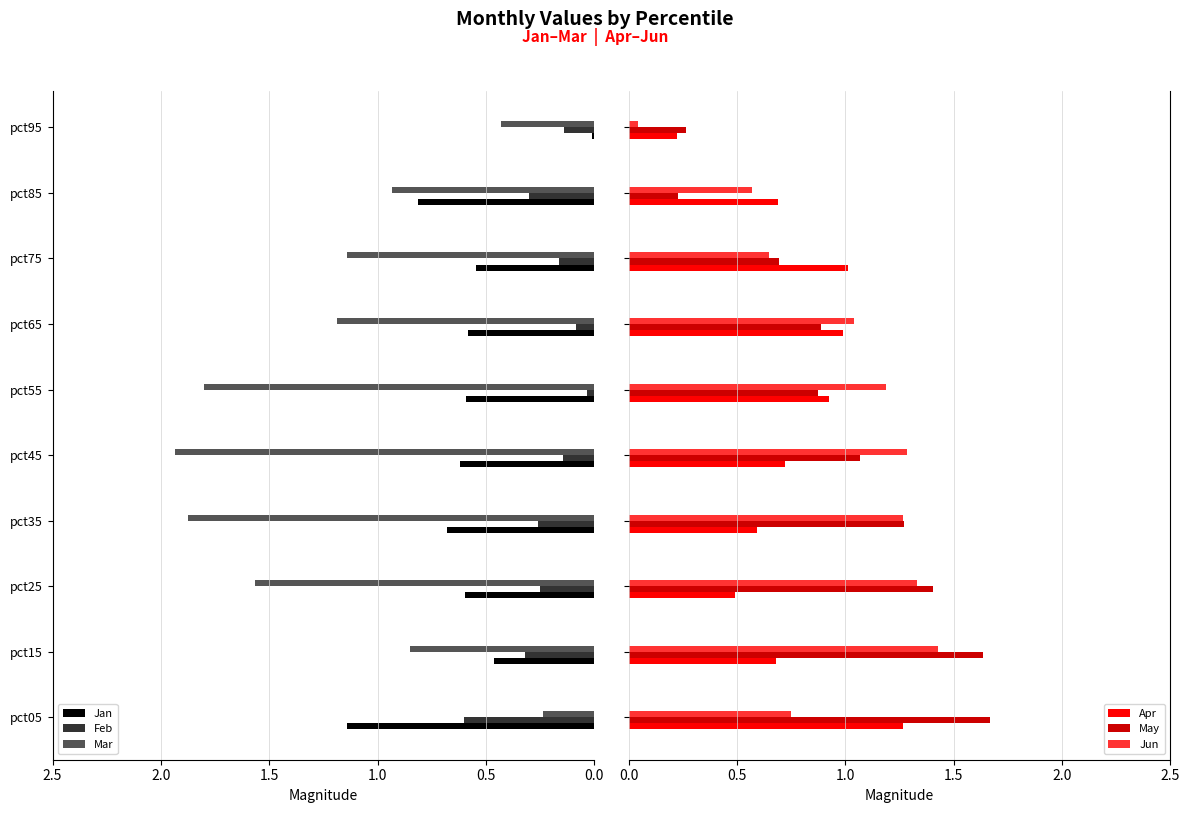

What is the average value of the Jan series?

0.6